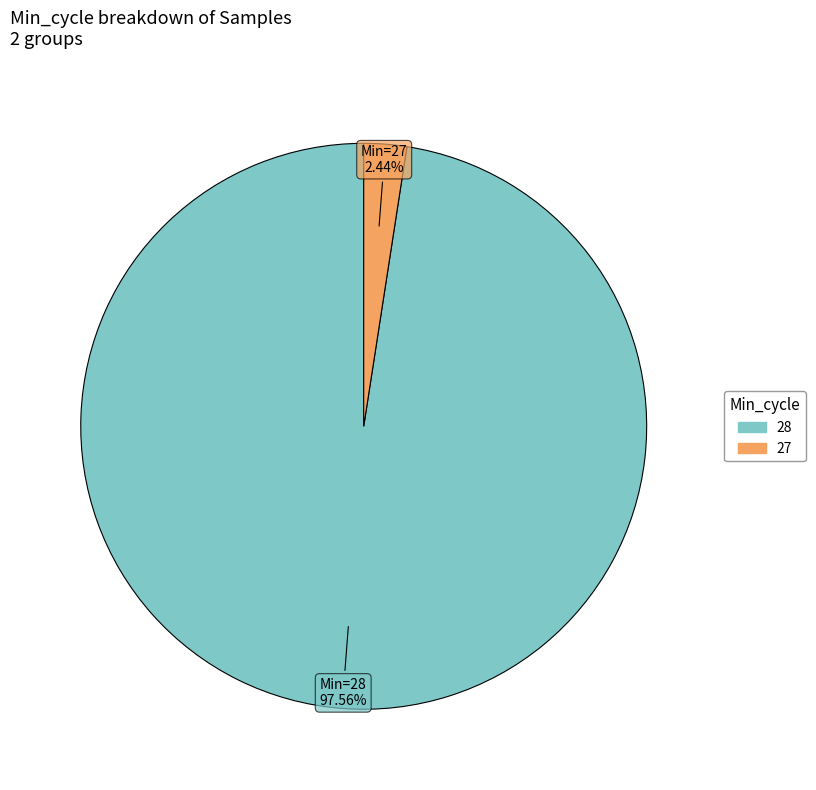

How many segments does this pie chart have?

2